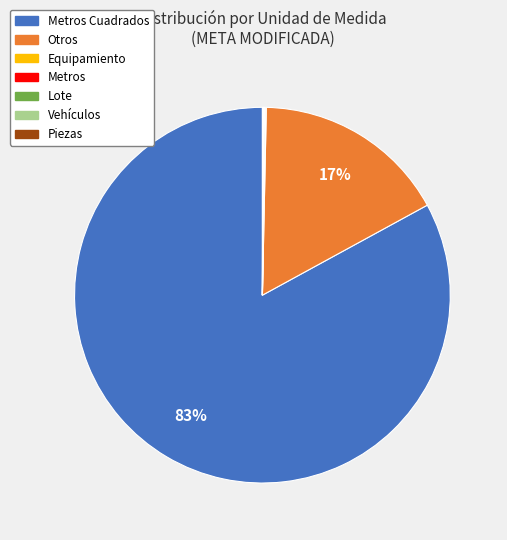

Does any single category account for the majority?

Yes